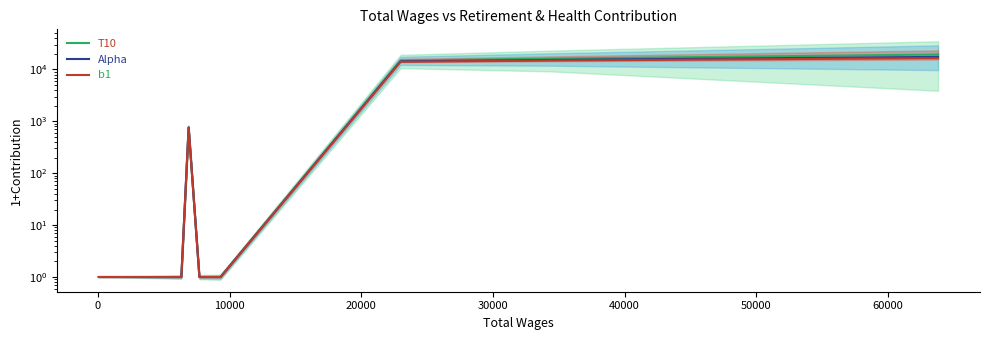

True or false: T10 has more than 0 interior local peaks.

True